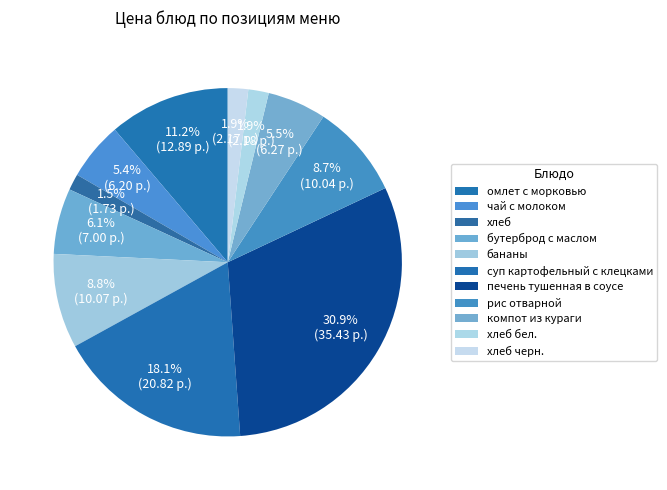

How many slices are in this pie chart?

11